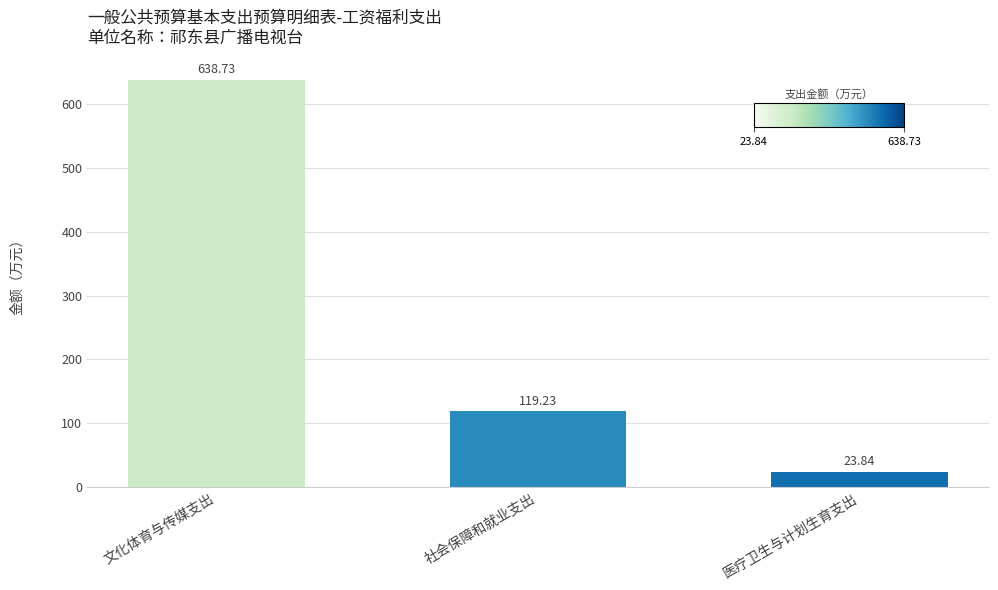

What is the value of the 2nd bar from the left?

119.2